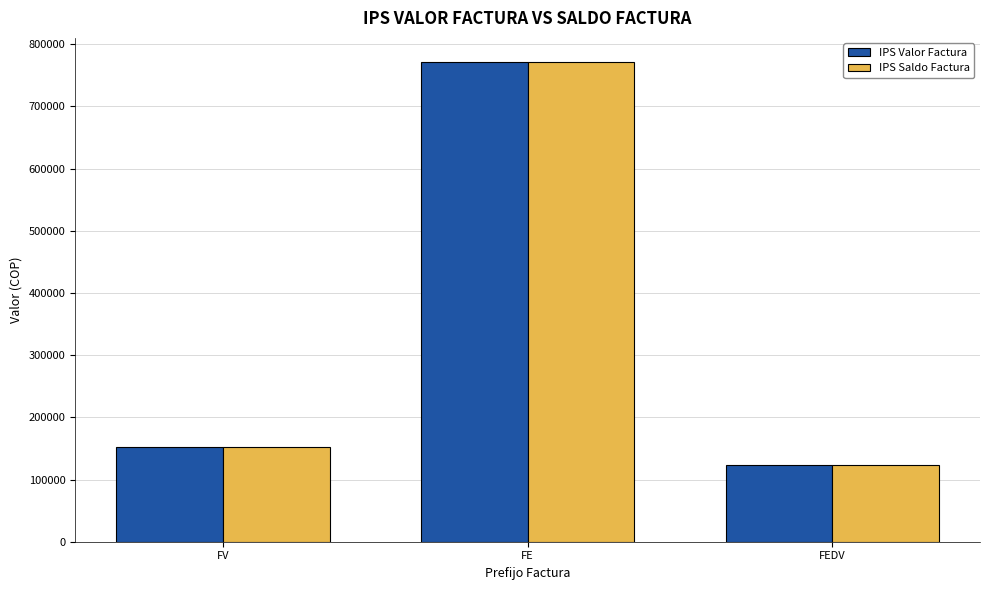

How many bars are there in total?

6